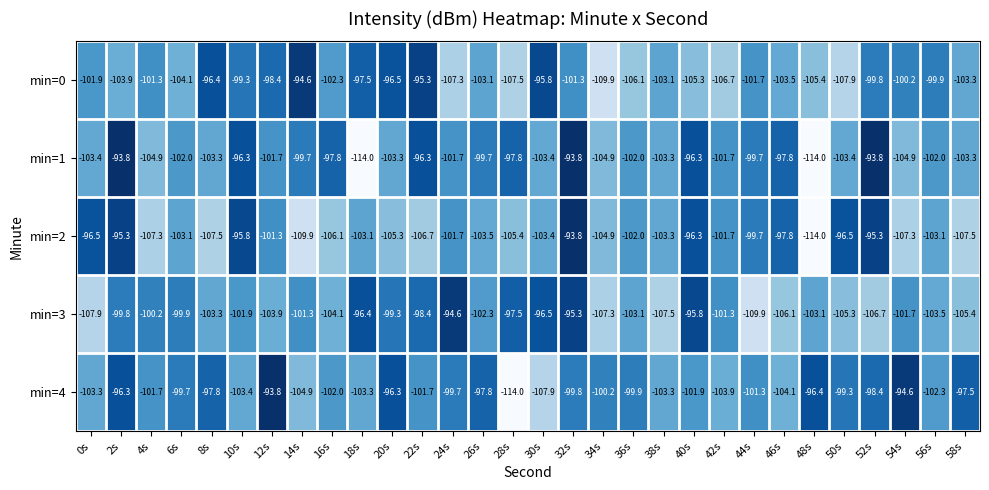

What is the smallest value displayed?

-114.0